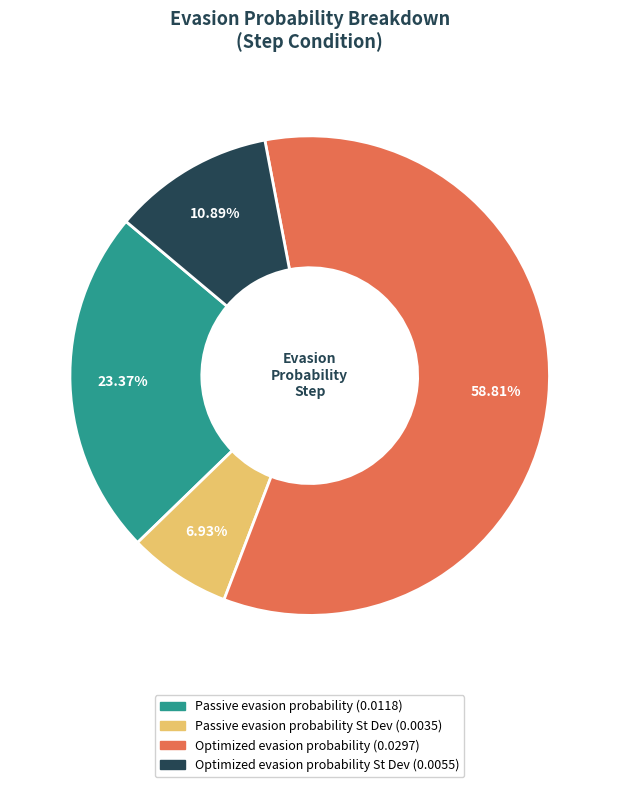

Does any single category account for the majority?

Yes